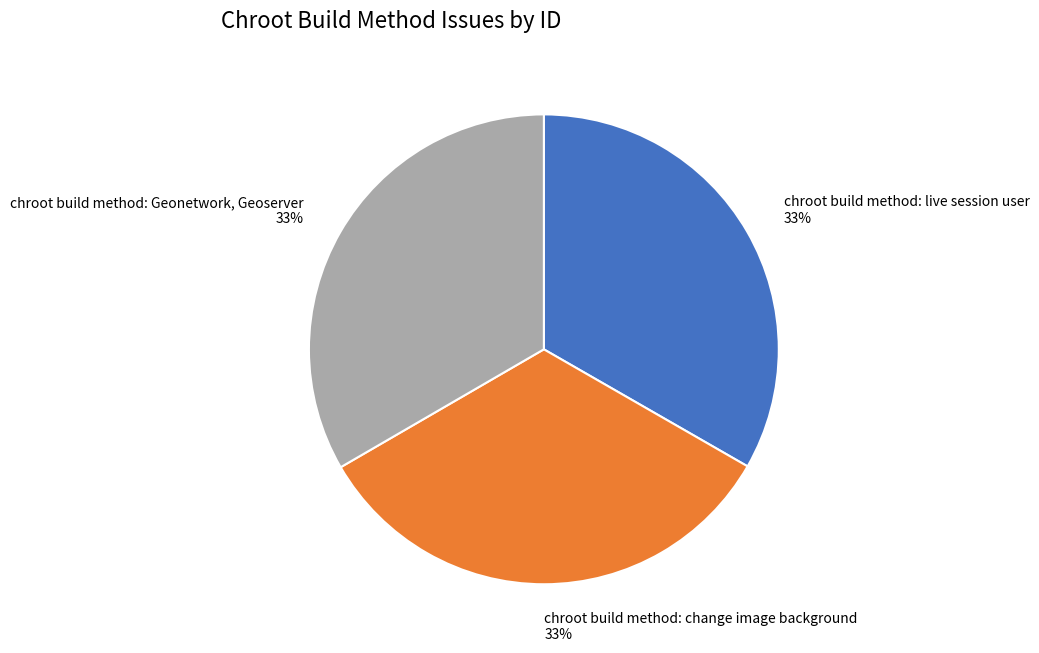

Is it true that chroot build method: live session user is 33% of the pie?

True